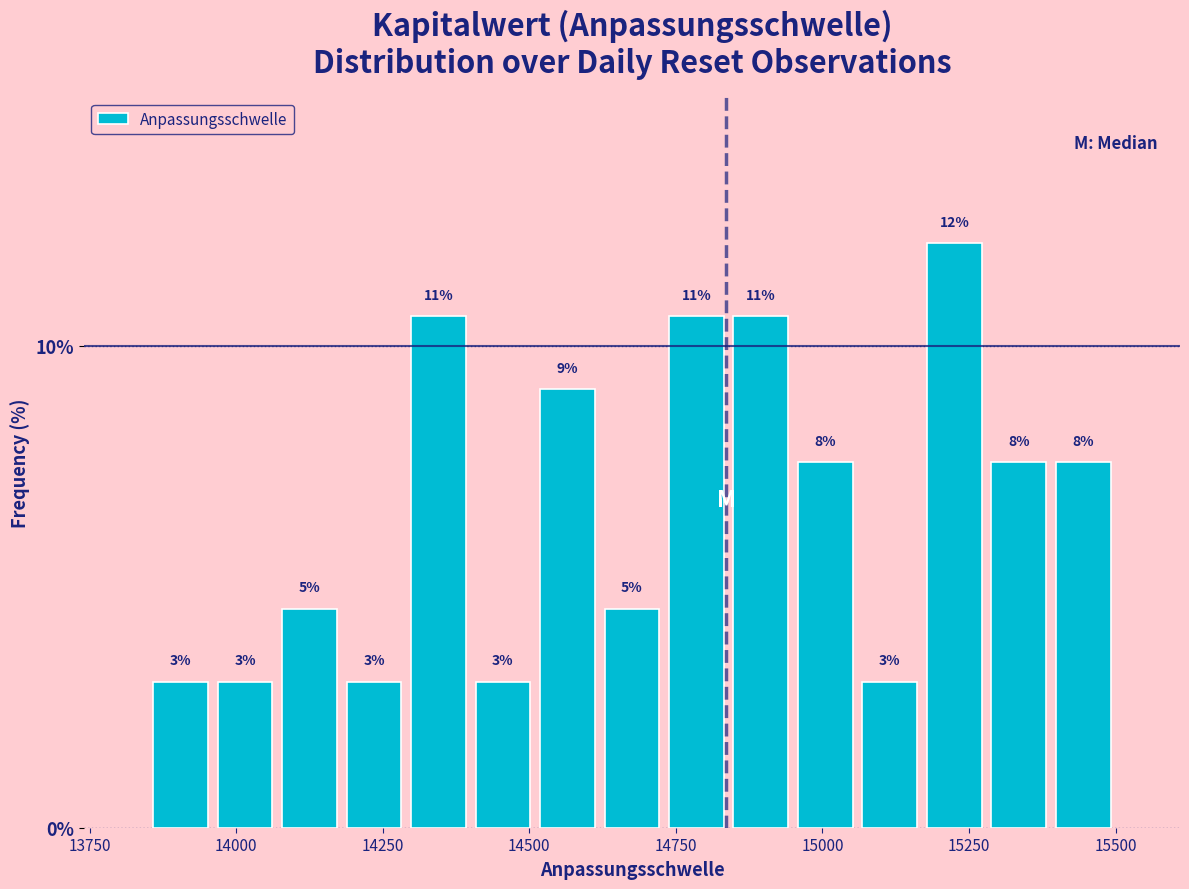

Around what value on the x-axis is the tallest bar? Give the approximate position of its centre, as read against the axis.

15250